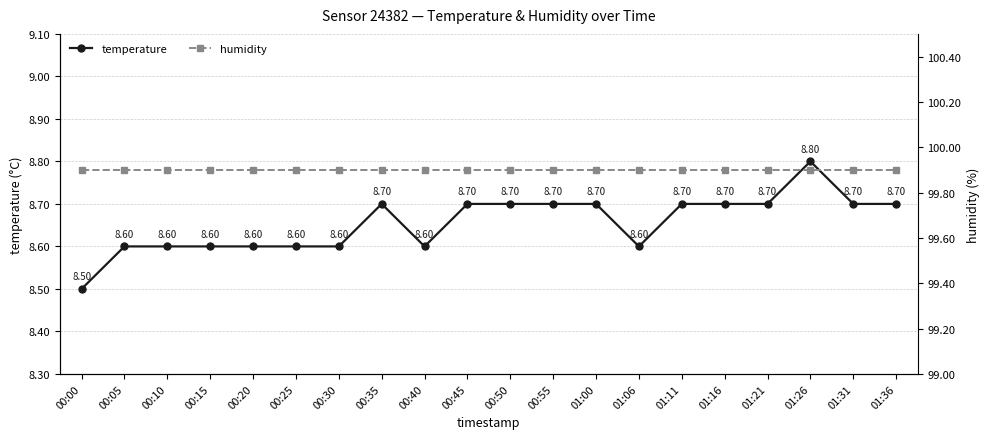

What is the difference between the maximum and minimum values in the temperature series?

0.3